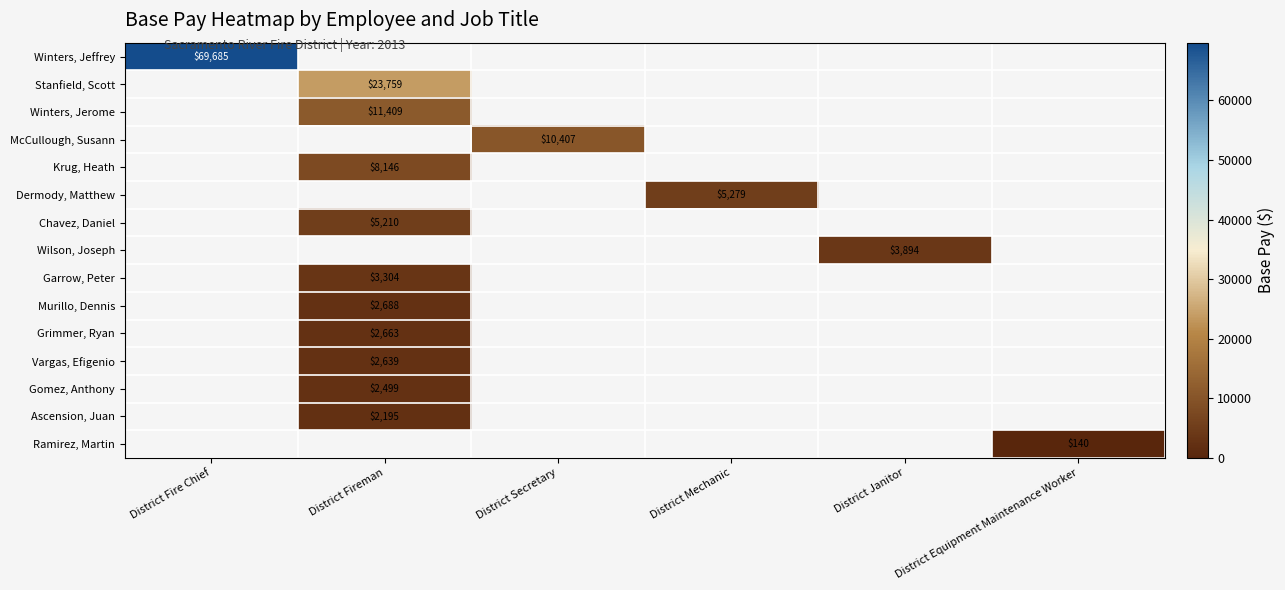

Read the Chavez, Daniel value at District Fireman.

5210.5